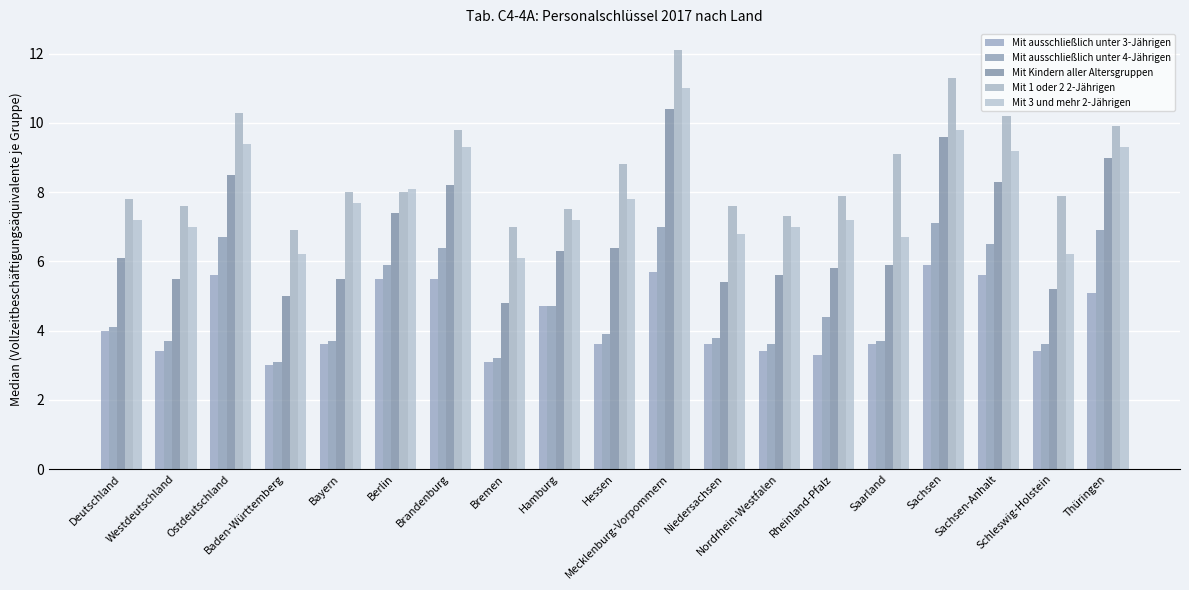

Rank the series at Hessen from highest to lowest value.

Mit 1 oder 2 2-Jährigen, Mit 3 und mehr 2-Jährigen, Mit Kindern aller Altersgruppen, Mit ausschließlich unter 4-Jährigen, Mit ausschließlich unter 3-Jährigen